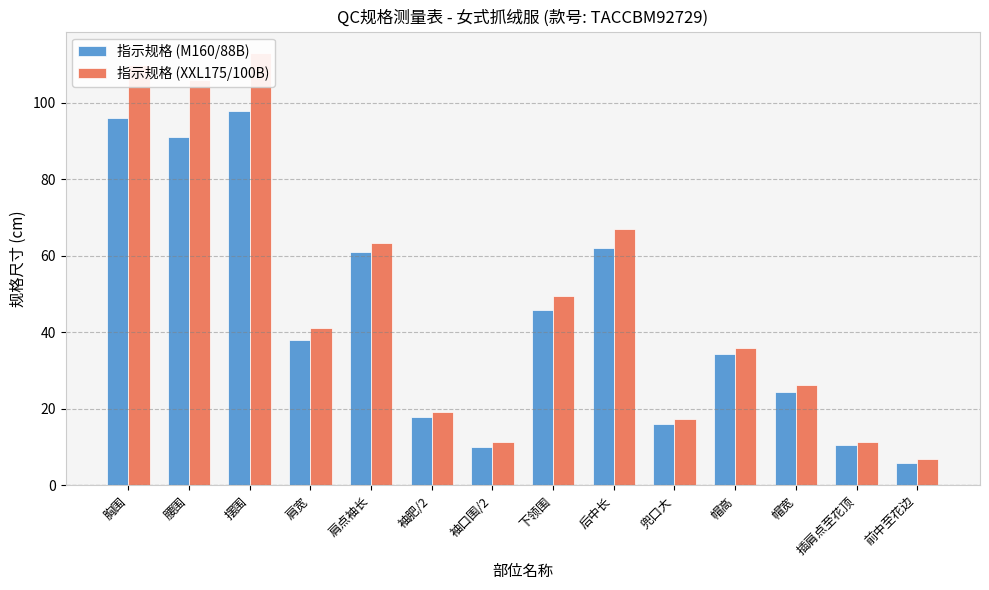

Between 袖肥/2 and 下领围, which series saw the biggest shift?

指示规格 (XXL175/100B)